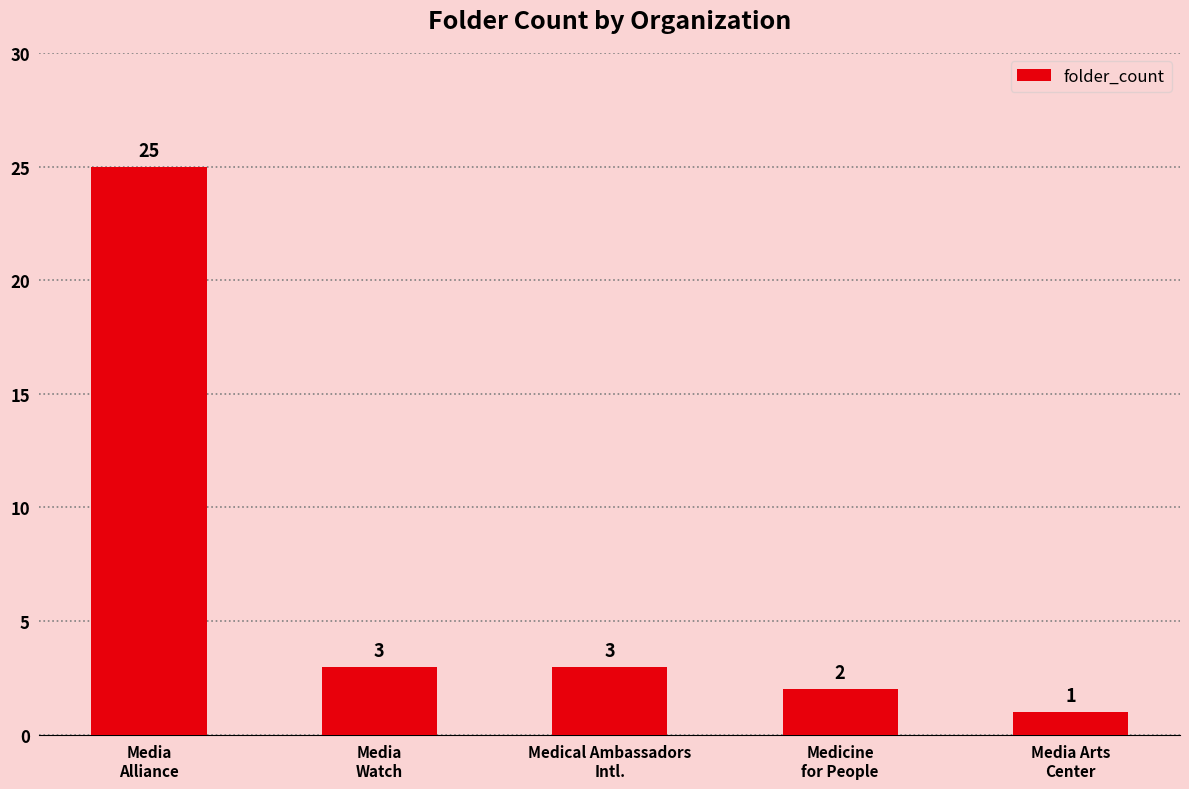

What is the value of the 5th bar from the left?

1